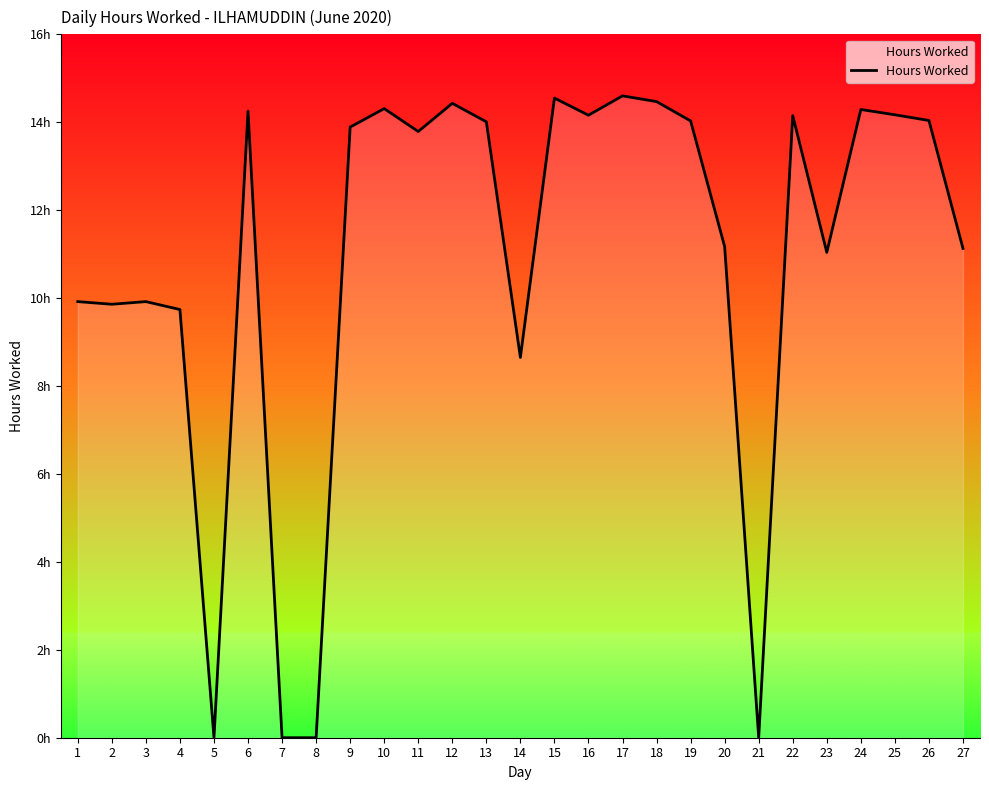

Is this an area chart (filled region under the line)?

Yes